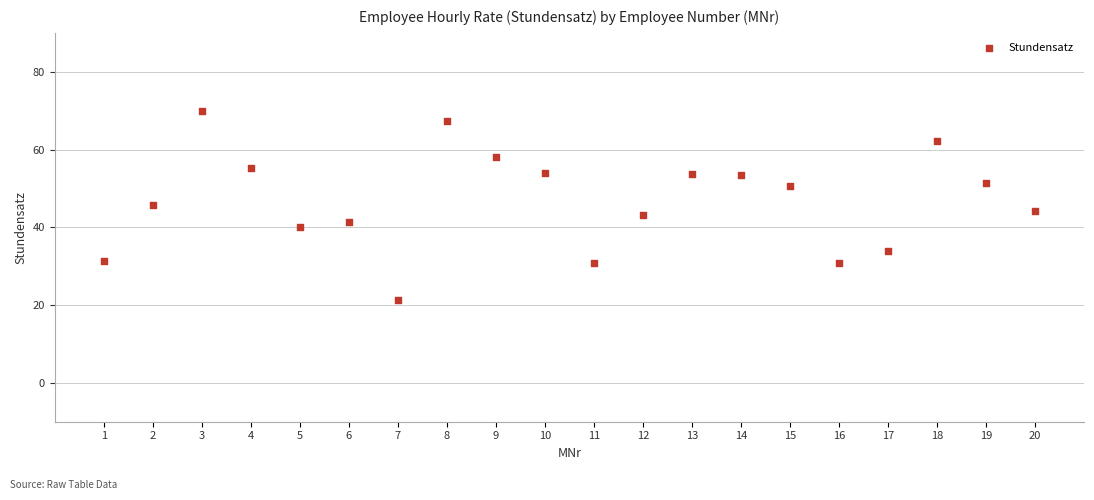

What is the range of X values (max minus min)?

19.0